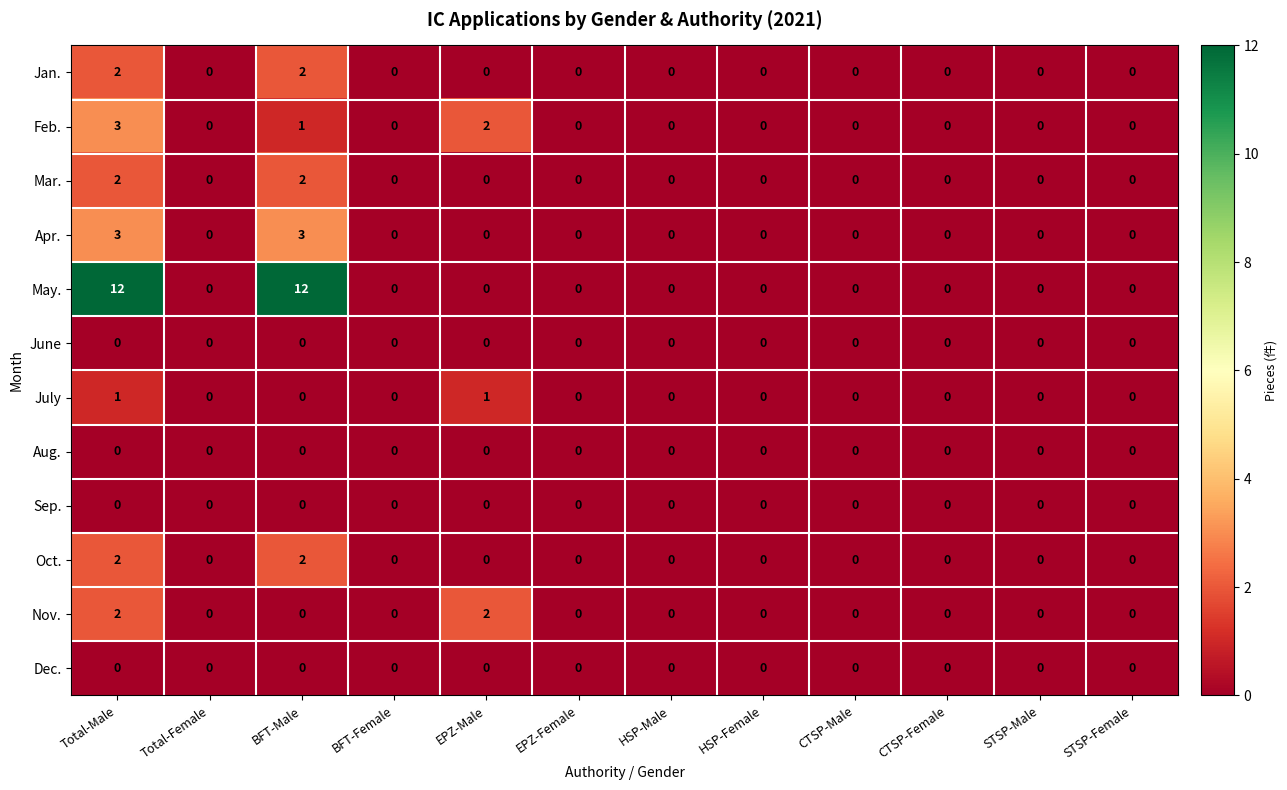

The value of Feb. at EPZ-Male is 1. True or false?

False